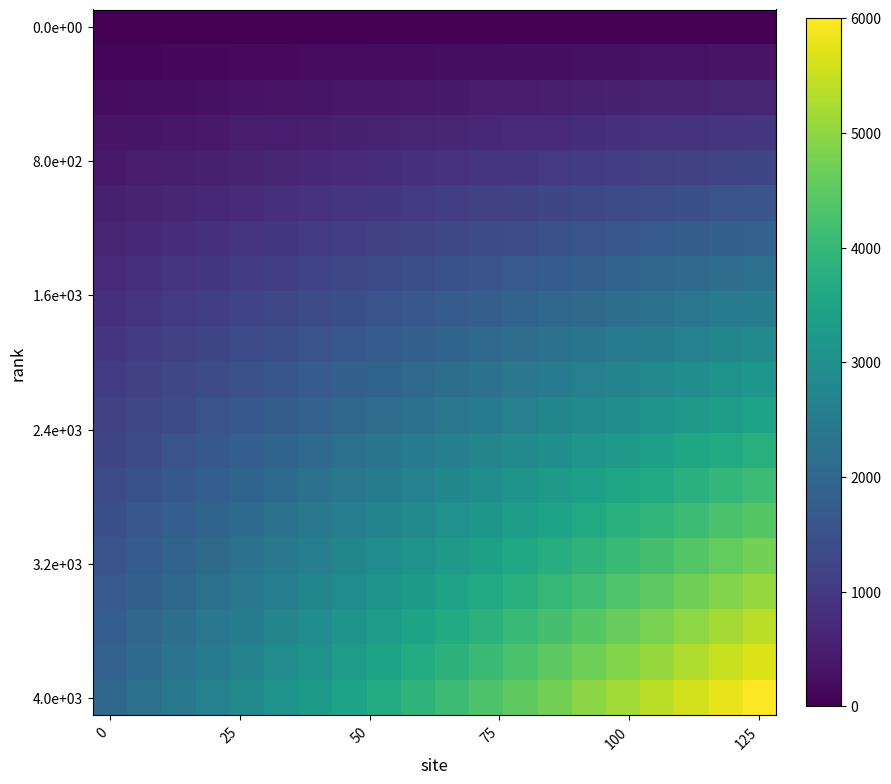

At which category is the sum across all series the highest?

125